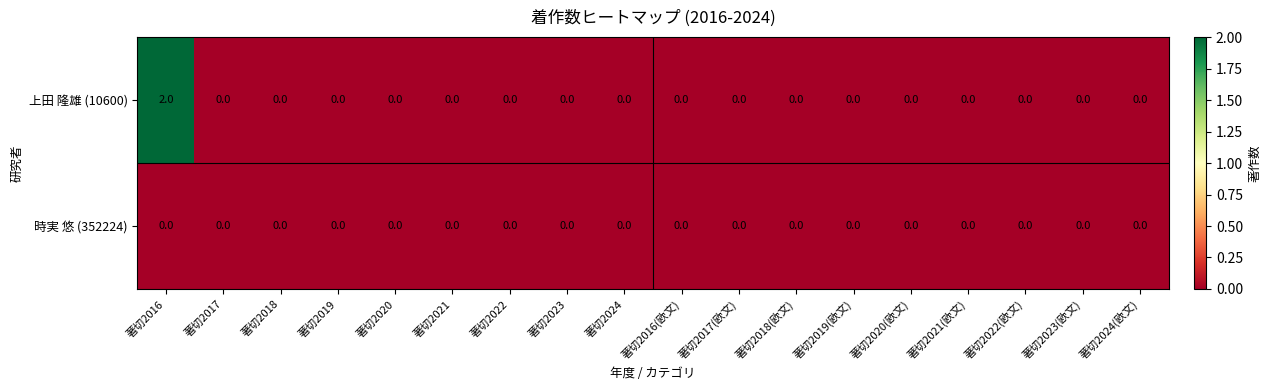

True or false: 上田 隆雄 (10600) has a value of -1 at 著切2022.

False